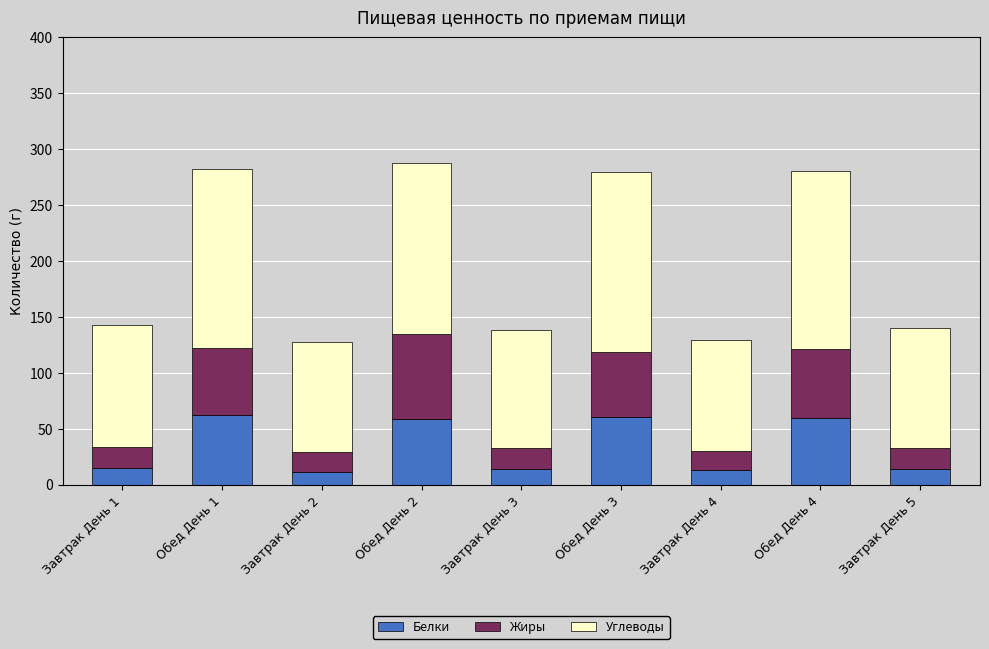

What is the average value of the Белки series?

34.1